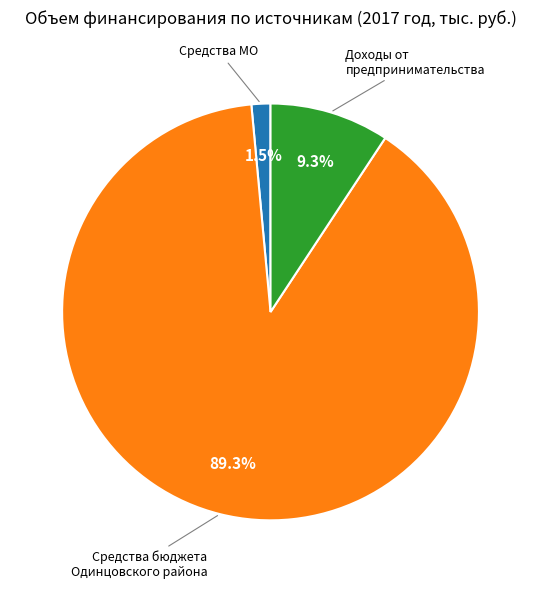

Is there a majority slice in this chart?

Yes